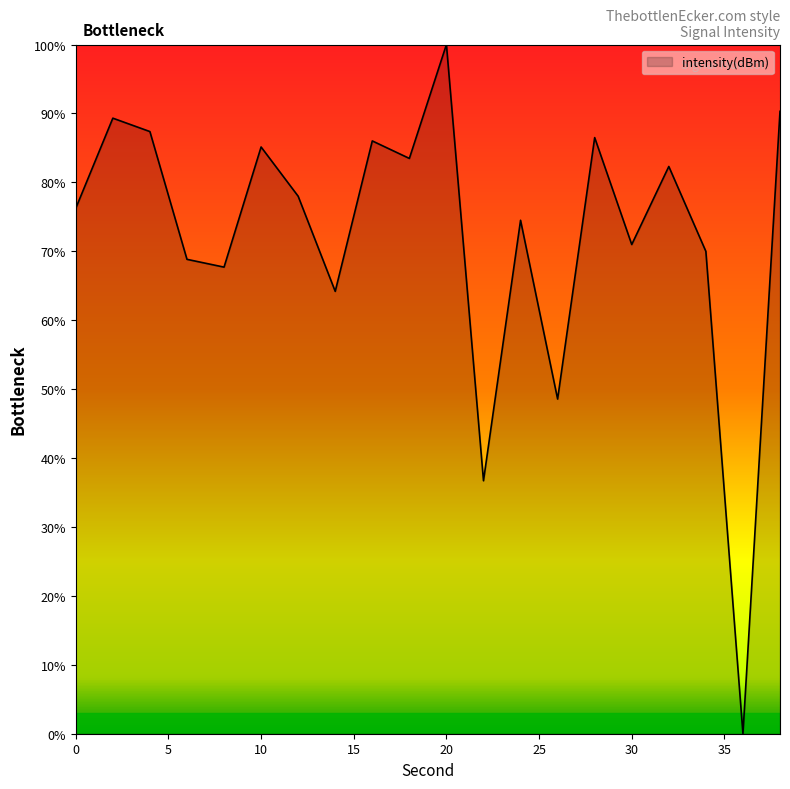

What is the difference between the maximum and minimum values?

100.0